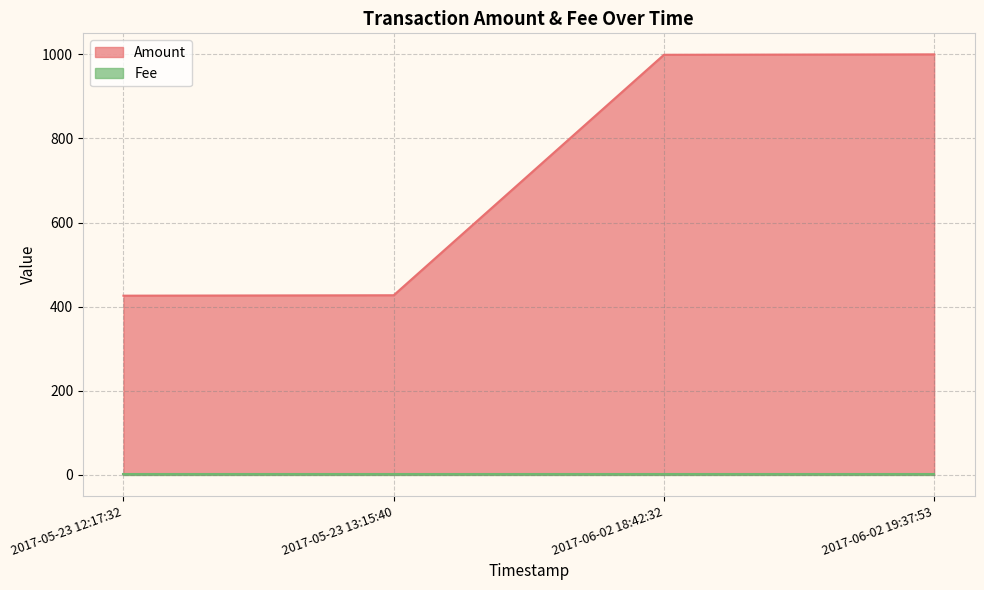

How many series are shown in this chart?

2